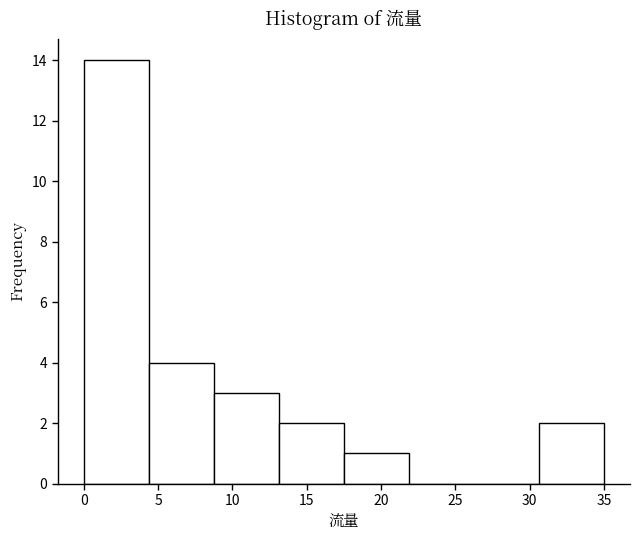

Reading left to right, list every bar in this chart as the range it spans on the x-axis followed by its height. Neither the bar edges nor the heights are printed on the chart, so give them approximately, as read against the axes.

0.0 to 4.5: 14
4.5 to 9.0: 4
9.0 to 13.0: 3
13.0 to 17.5: 2
17.5 to 22.0: 1
22.0 to 26.5: 0
26.5 to 30.5: 0
30.5 to 35.0: 2